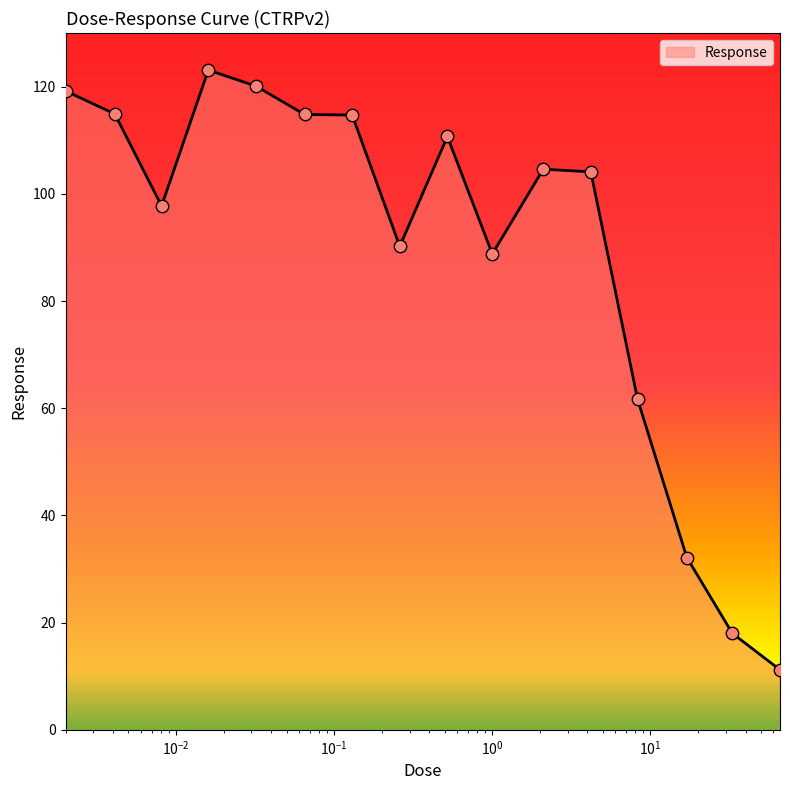

What is the difference between the maximum and minimum values?

111.9